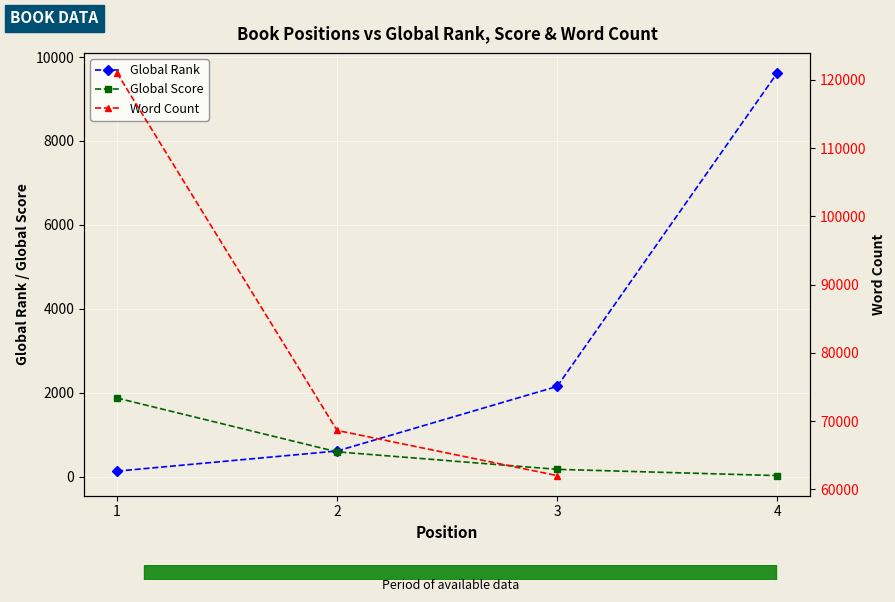

Which series has the largest total across all categories?

Global Rank